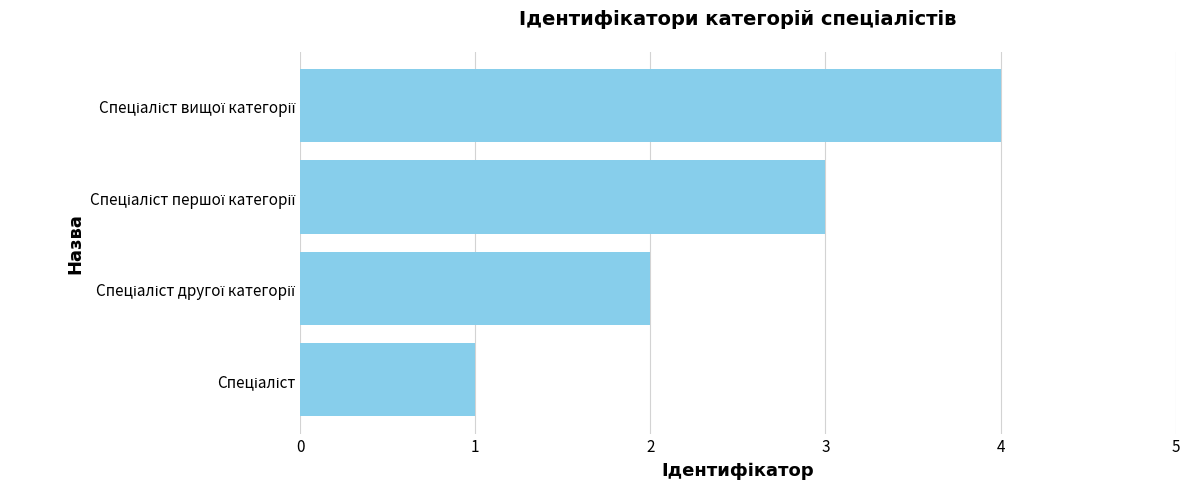

What is the greatest value displayed?

4